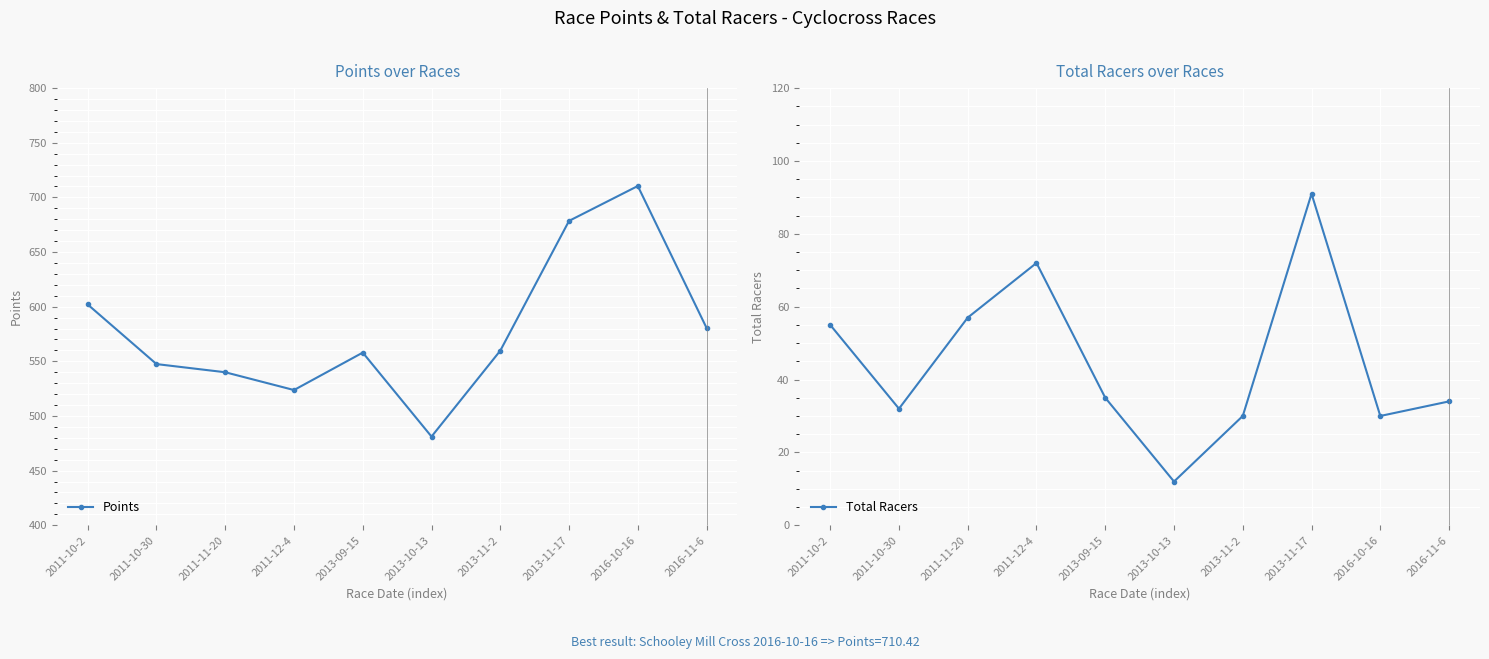

True or false: Points and Total Racers intersect in this chart.

False